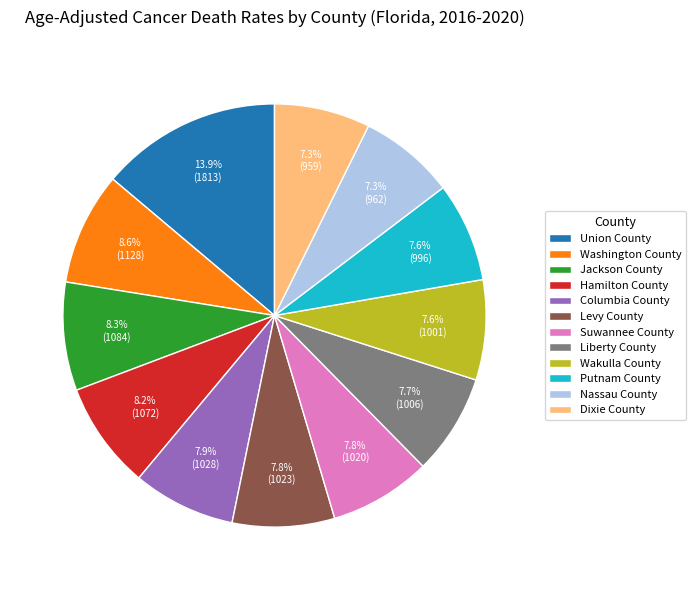

Between Jackson County and Union County, which is larger?

Union County